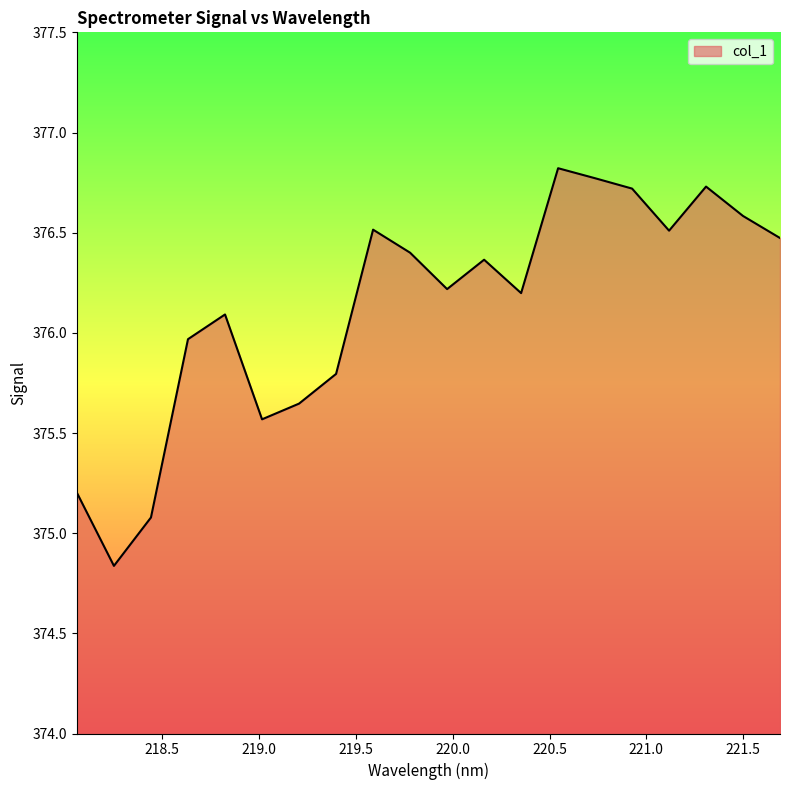

What is the greatest value displayed?

376.8